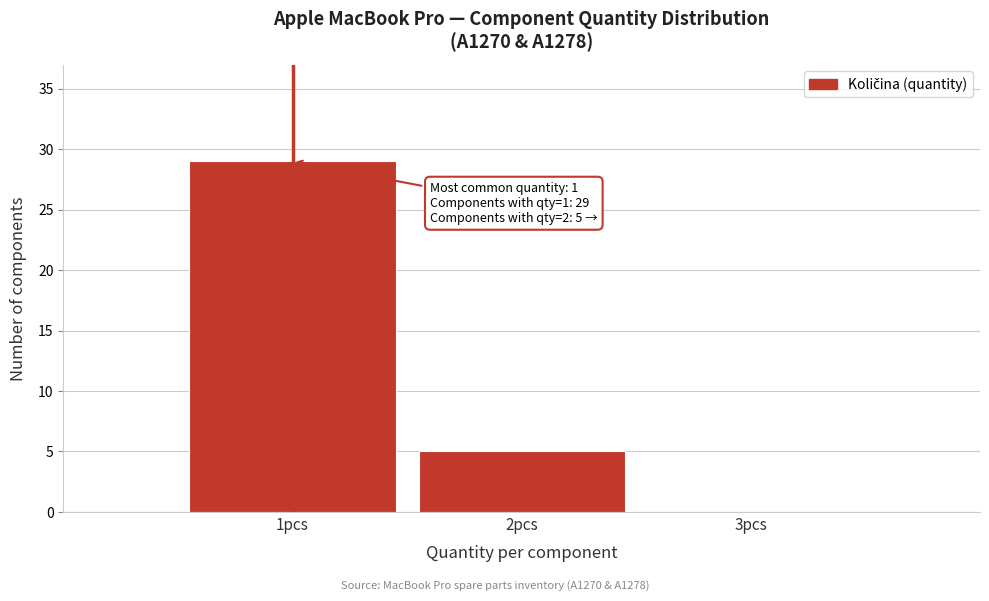

Reading left to right, what are all the values shown in this chart?

1pcs=29	2pcs=5	3pcs=0